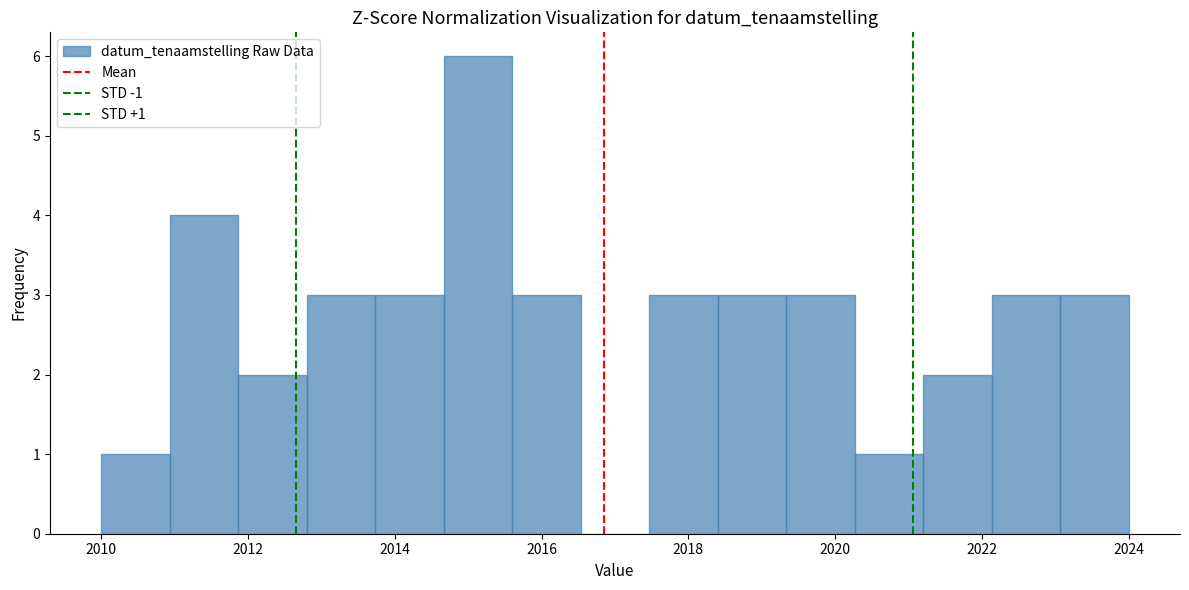

Over which range of the x-axis is the bar tallest?

2014.6 to 2015.6